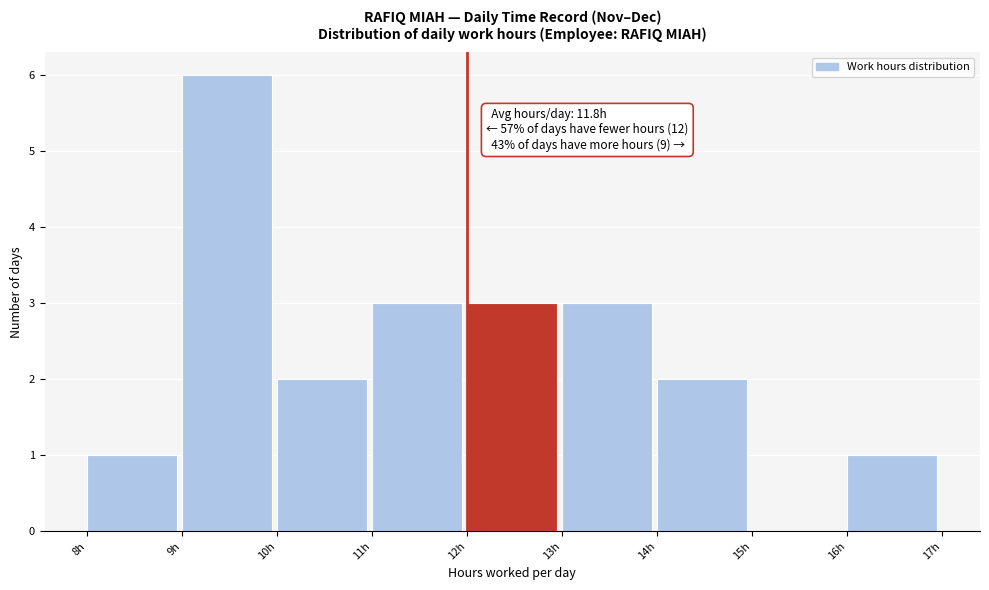

Over which range of the x-axis is the bar tallest?

9 to 10